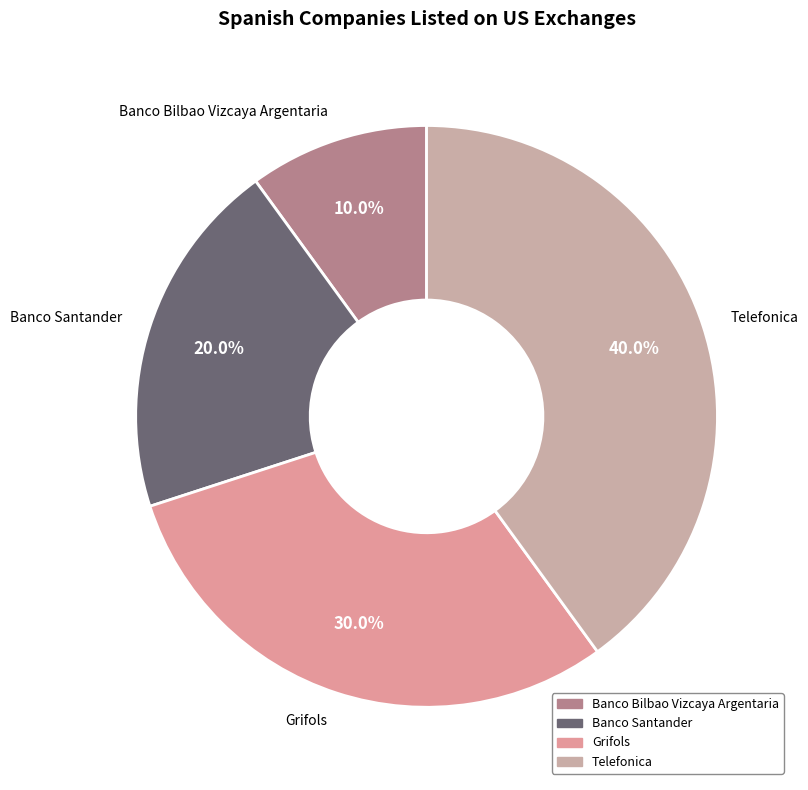

The Grifols slice represents 18% of the pie. True or false?

False